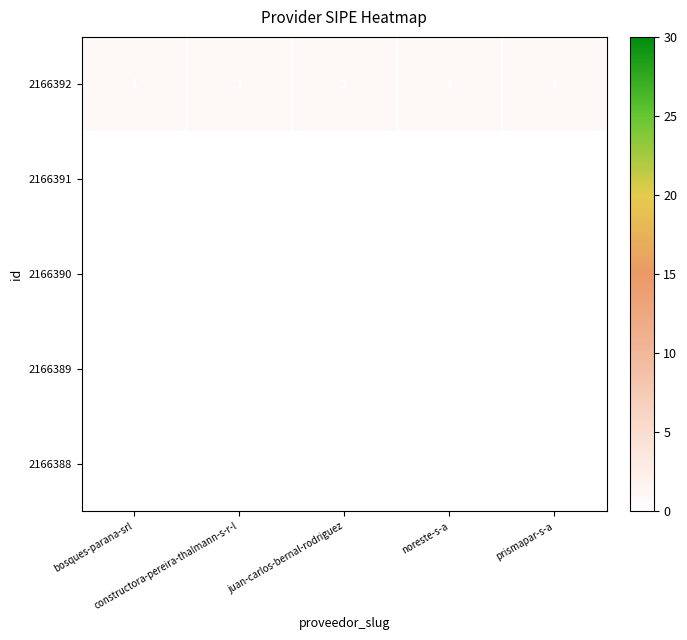

Which series has the largest total across all categories?

2166392